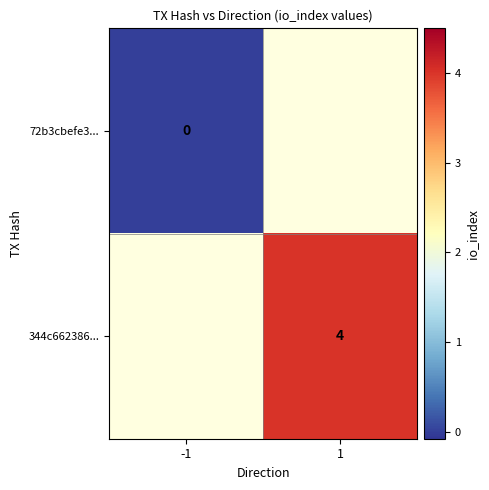

The 344c662386... series shows 1 at 1. True or false?

False